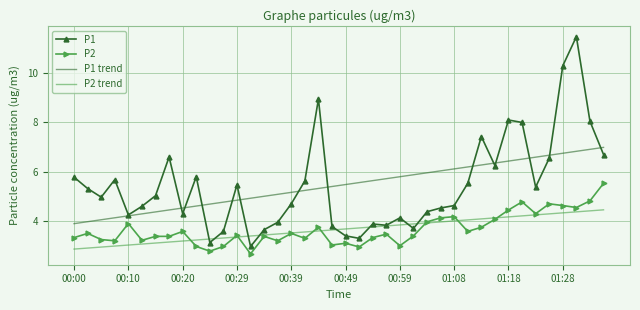

True or false: P1 trend and P2 trend cross at least once.

False